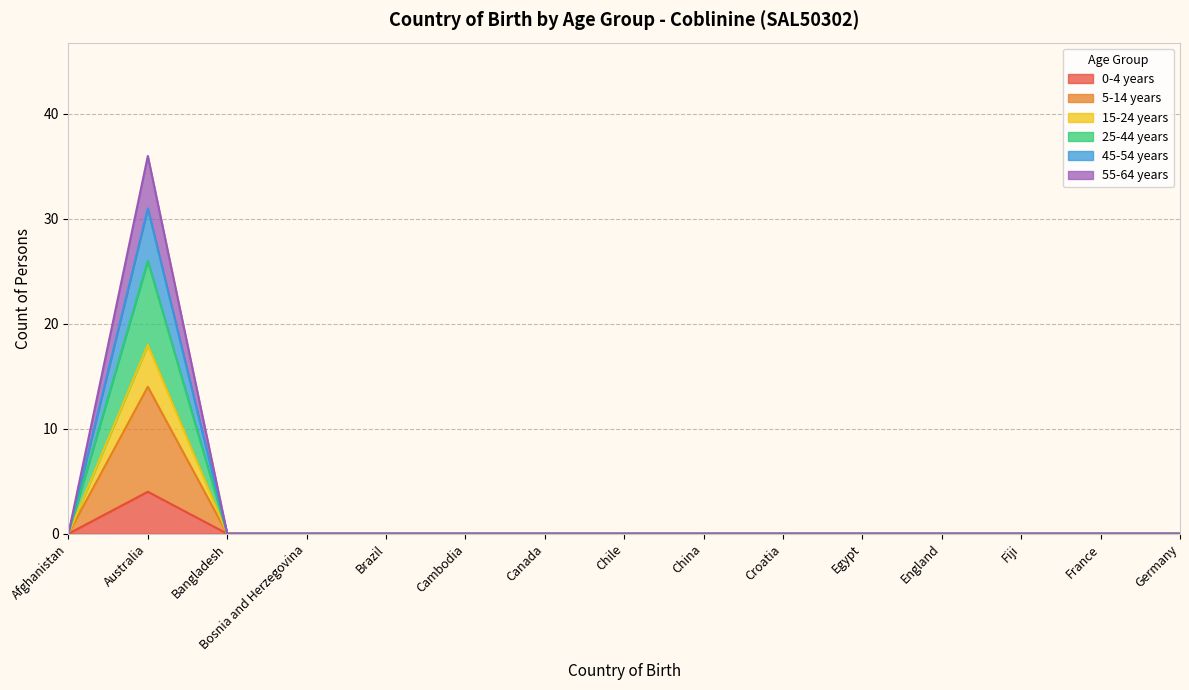

True or false: 15-24 years and 45-54 years cross at least once.

False